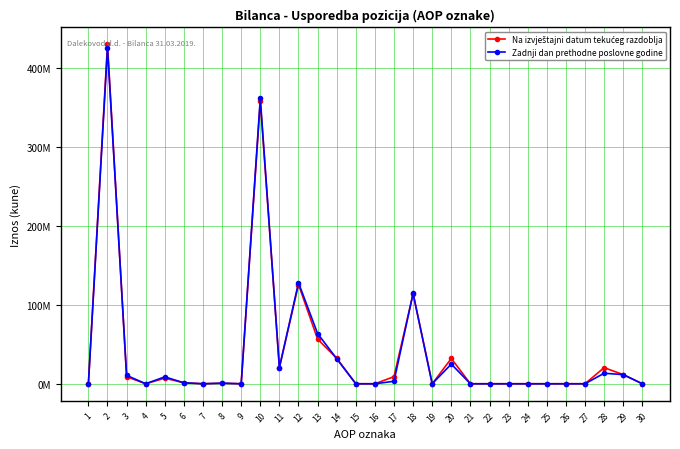

At which label does Na izvještajni datum tekućeg razdoblja reach its minimum?

1